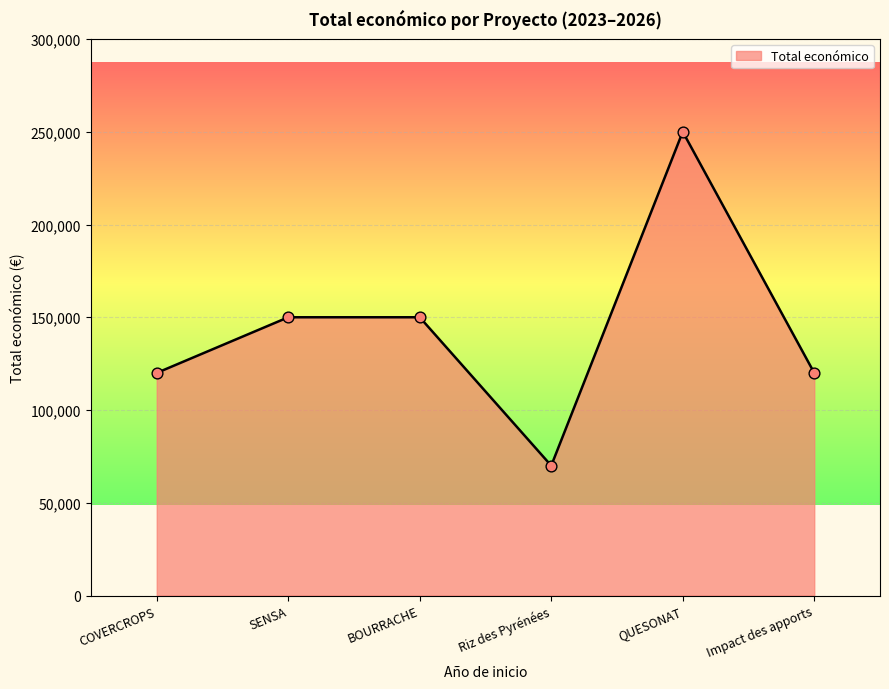

Approximately how many times larger is the value at SENSA compared to Impact des apports?

1.3